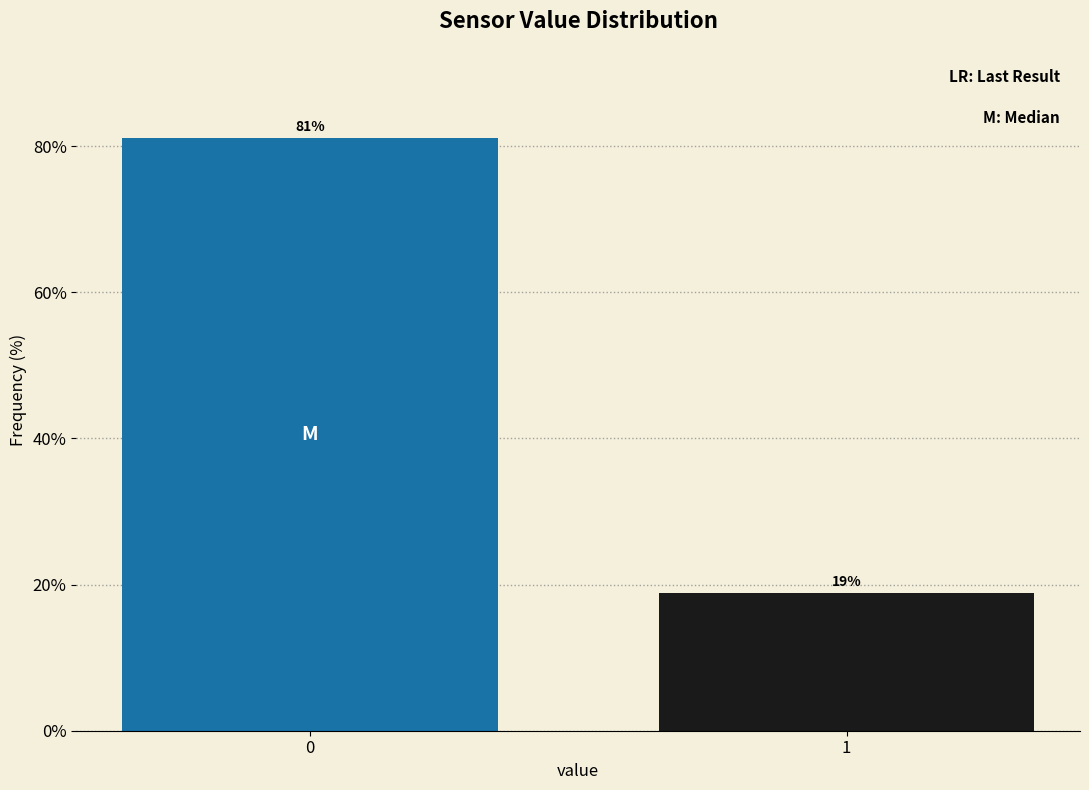

What is the greatest value displayed?

81.1